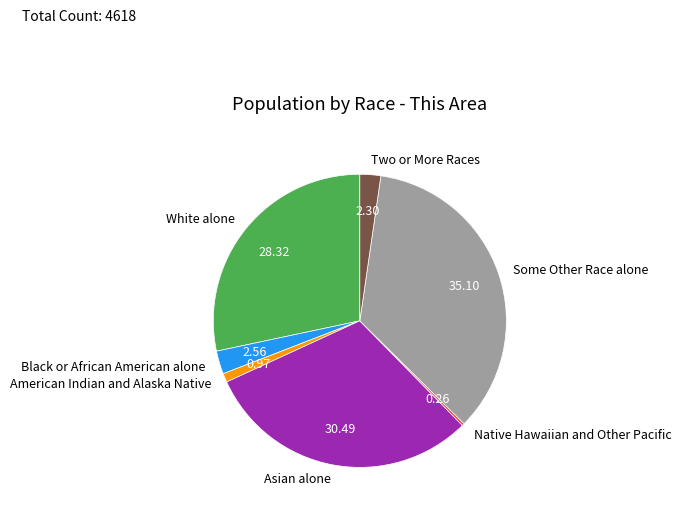

Which category has the biggest portion of the pie?

Some Other Race alone